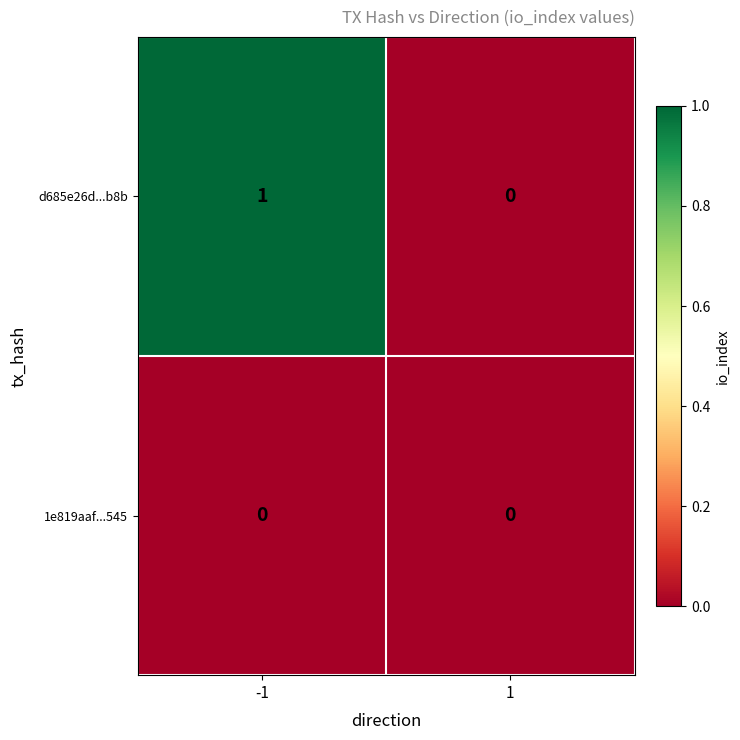

Which series has the largest total across all categories?

d685e26d...b8b